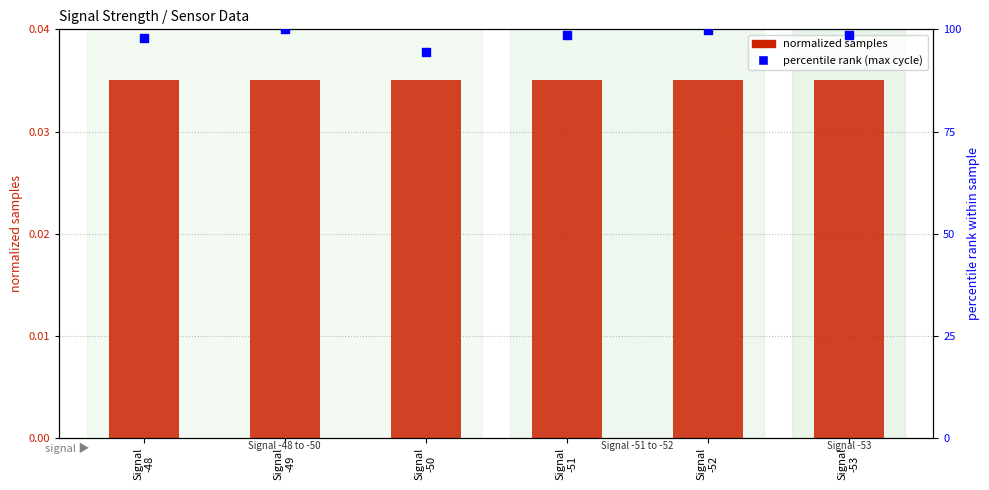

At how many categories does at least one series exceed 0?

6